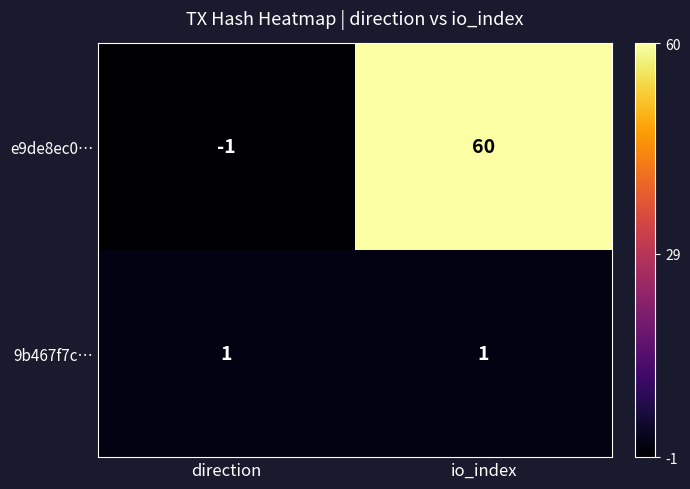

What is the sum of the e9de8ec0… values at direction and io_index?

59